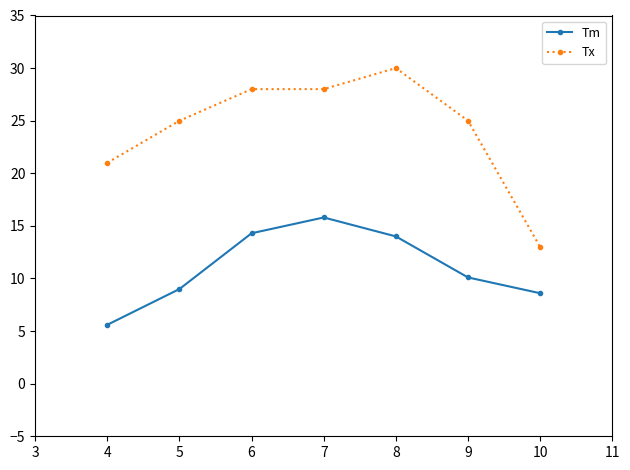

At which label does Tm reach its minimum?

4